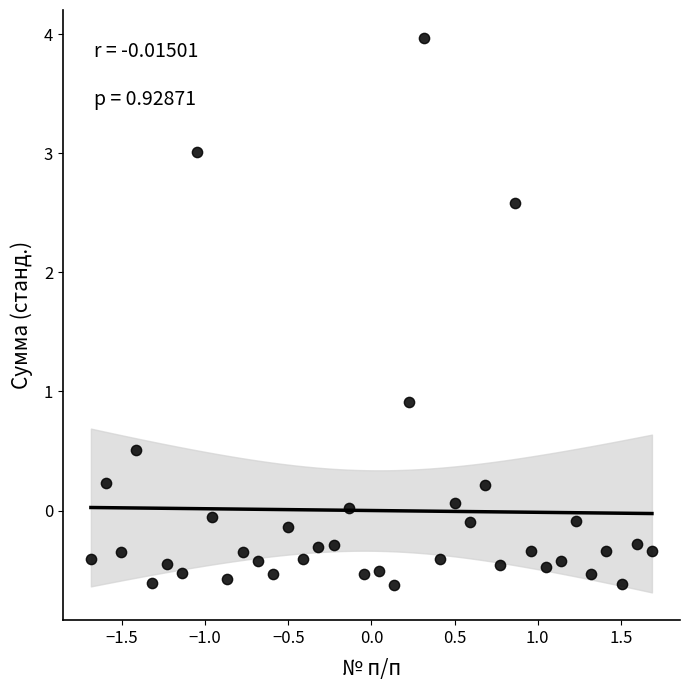

What Y value in the scatter plot is closest to 1?

0.9